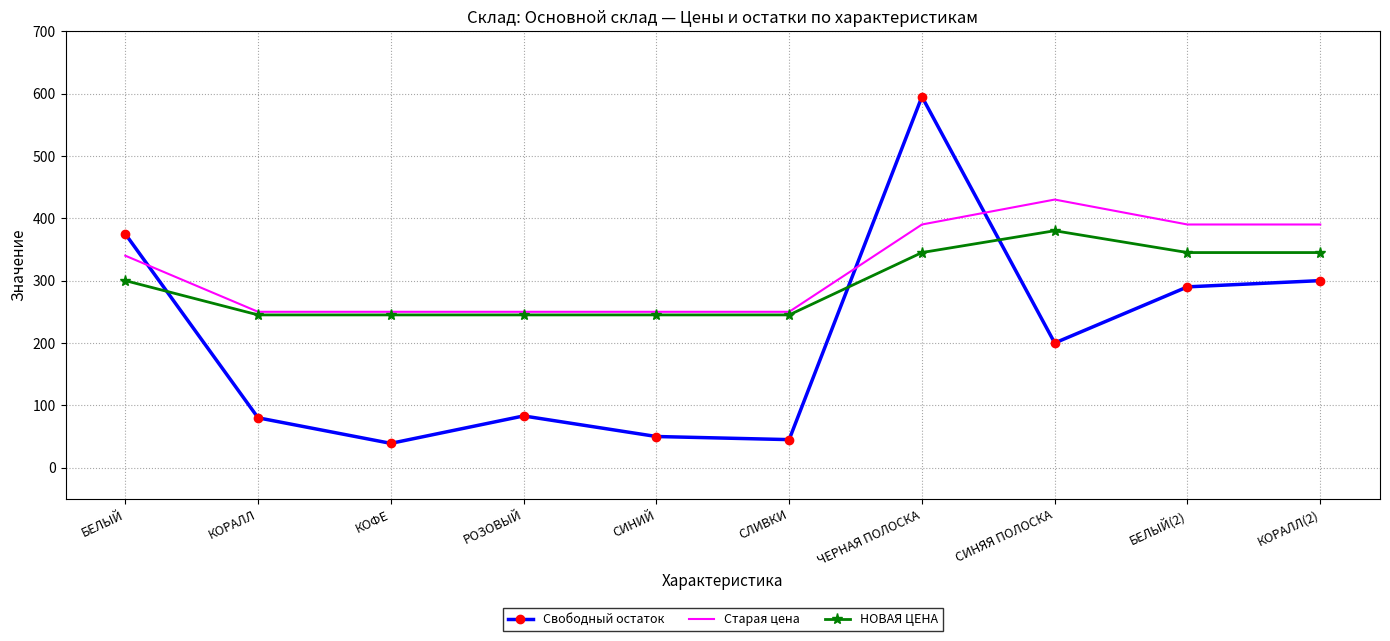

Which series has the widest spread of values?

Свободный остаток